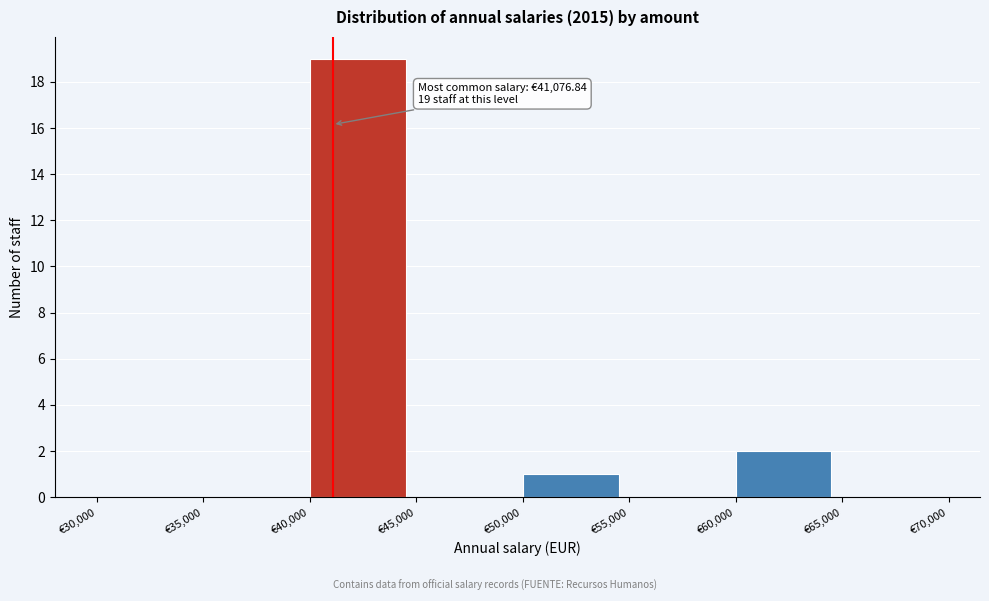

Over which range of the x-axis is the bar tallest?

40000 to 45000